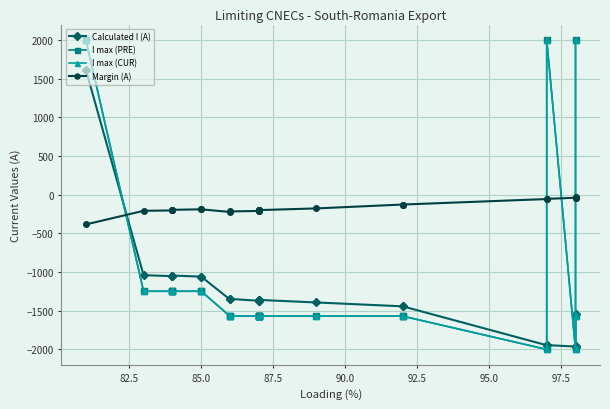

The value of I max (CUR) at 90.0 is -484. True or false?

False